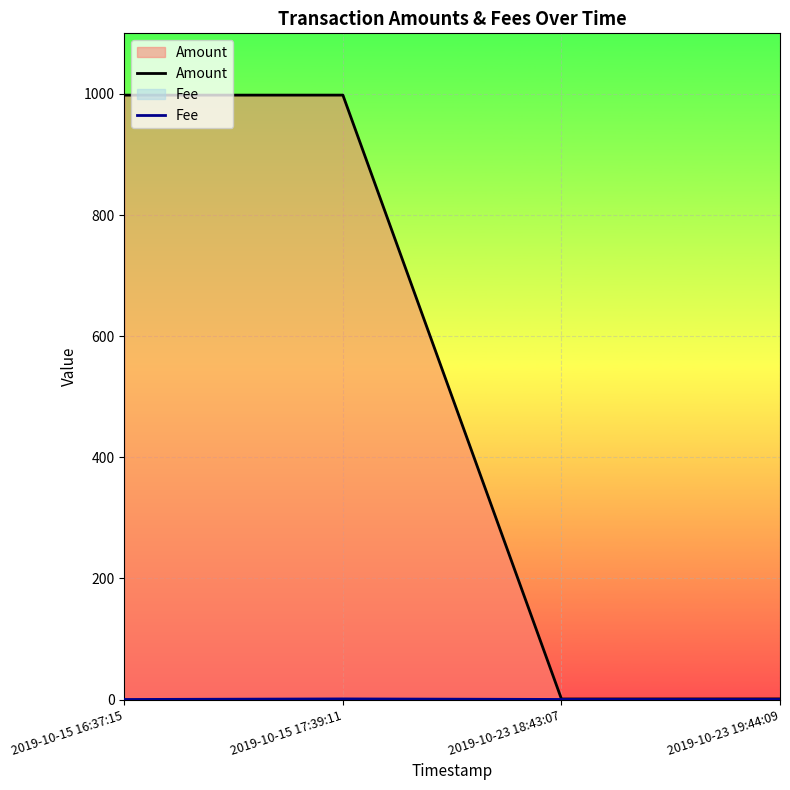

Rank the series at 2019-10-15 17:39:11 from highest to lowest value.

Amount, Fee